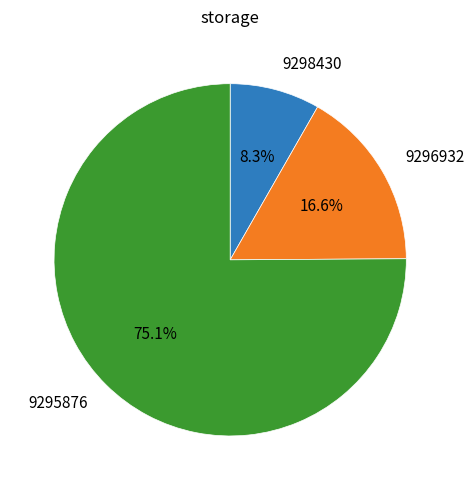

Does any single category account for the majority?

Yes